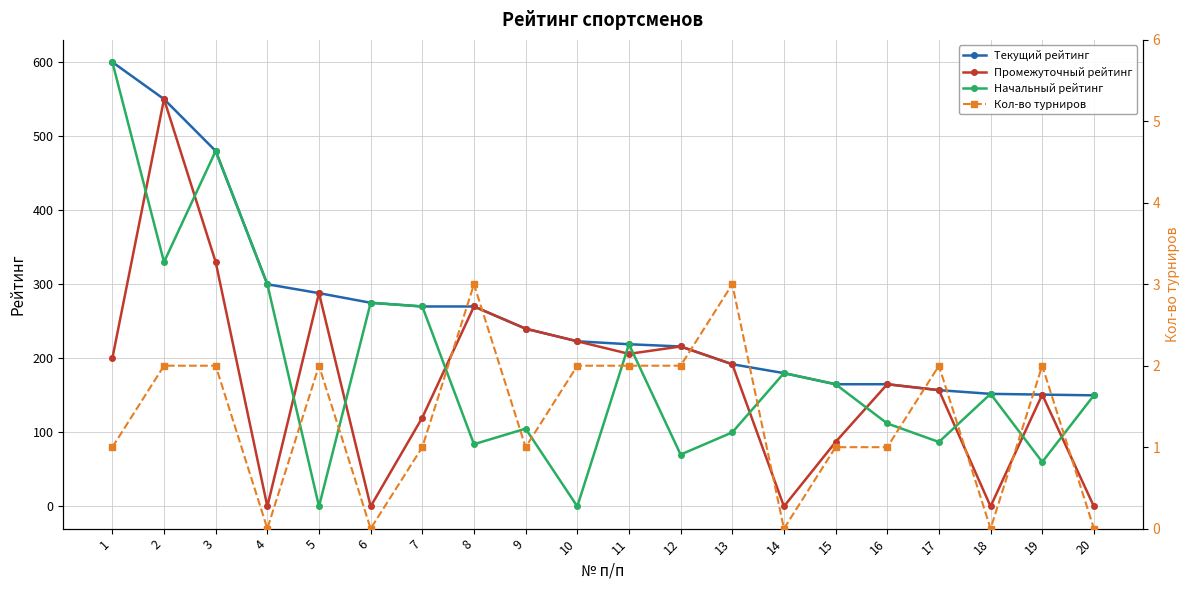

How many values in Кол-во турниров are above zero?

15